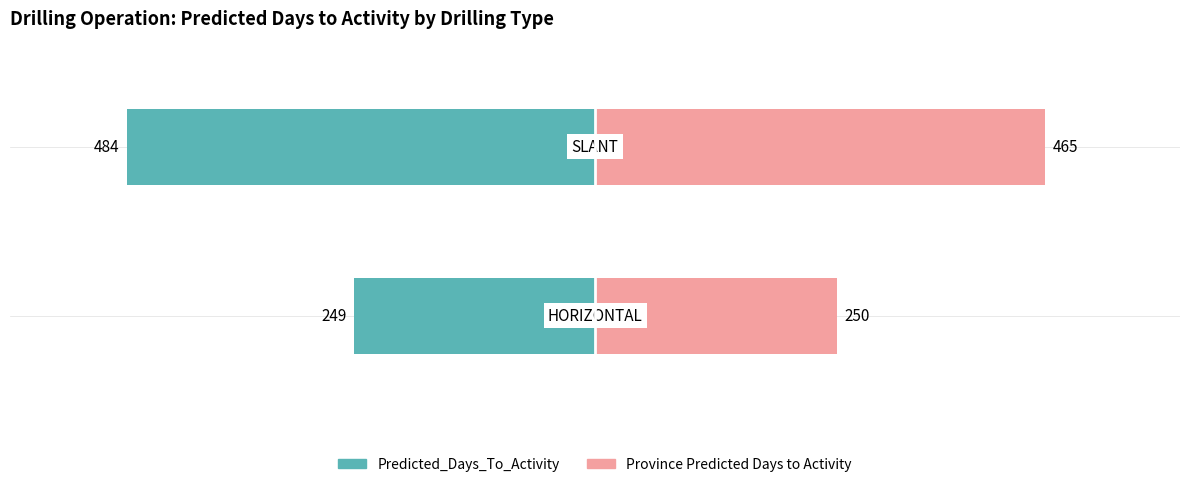

Which series has the largest range (max minus min)?

Predicted_Days_To_Activity